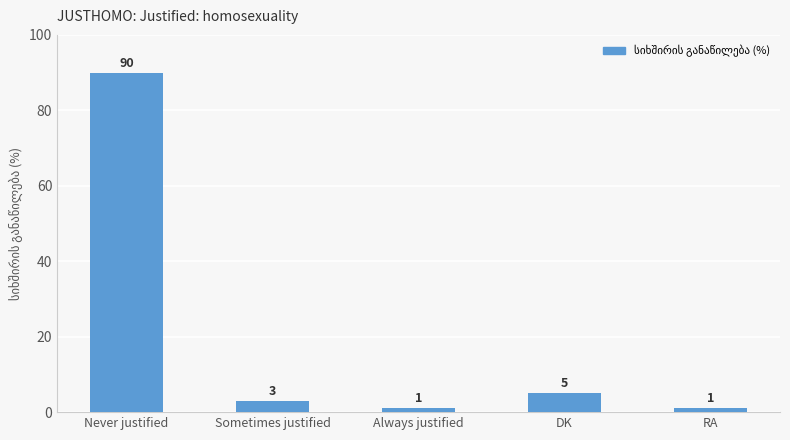

Is it true that the value at RA is 1?

True